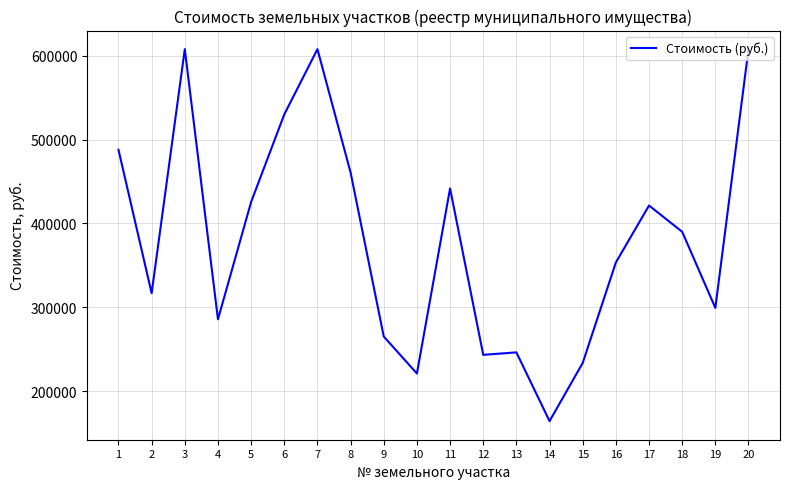

The value at 10 is 360469.7. True or false?

False